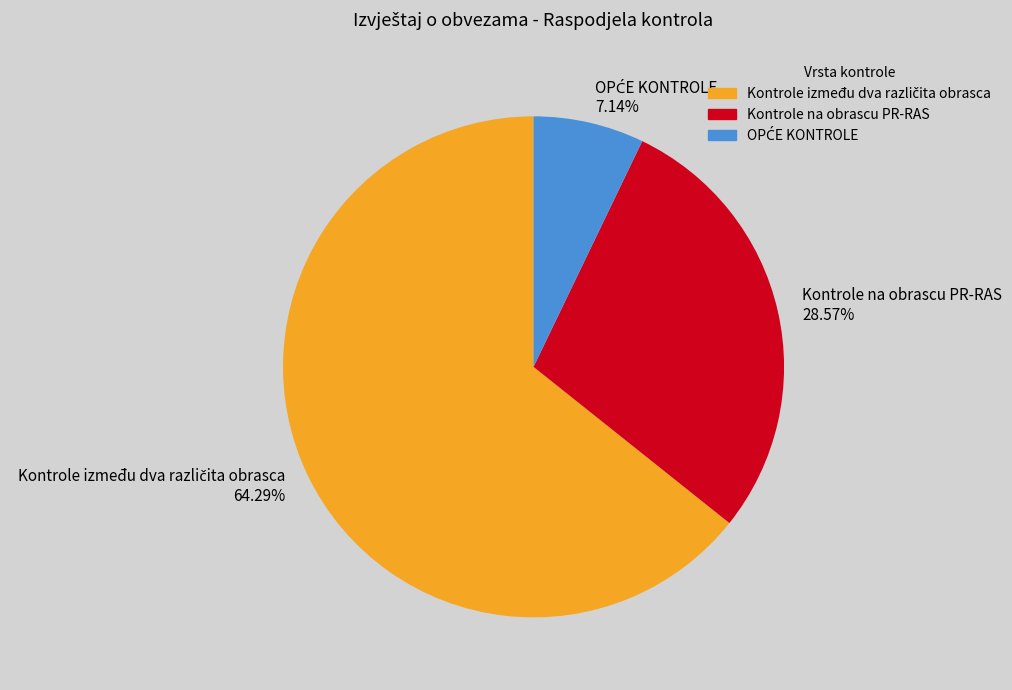

Is there any slice that represents more than half of the pie?

Yes